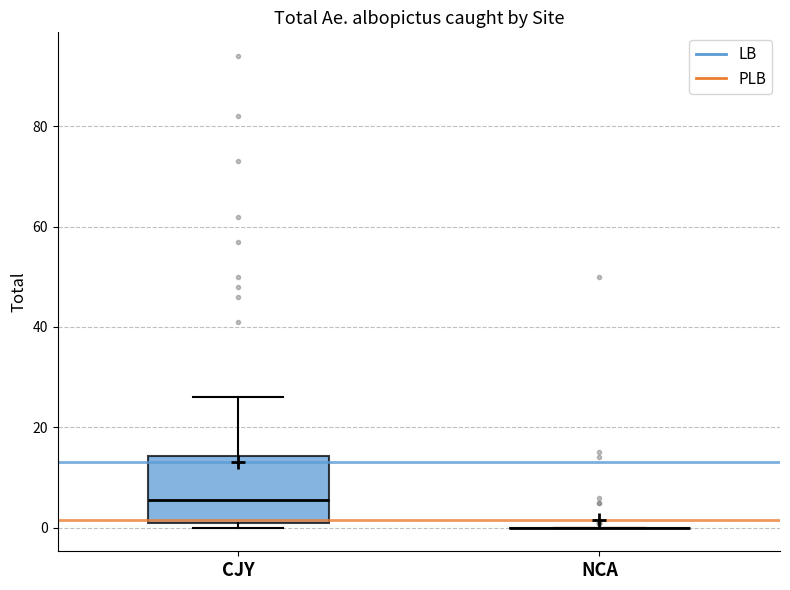

Reading left to right, transcribe this box plot: for each box, give where its median line is, the range the box spans, and where its two whiskers end, as read against the y-axis. The values are not printed on the chart, so give them approximately, as read against the axis.

CJY: median 6, box 2 to 14, whiskers 0 to 26
NCA: box collapsed to a line at 0, whiskers 0 to 0